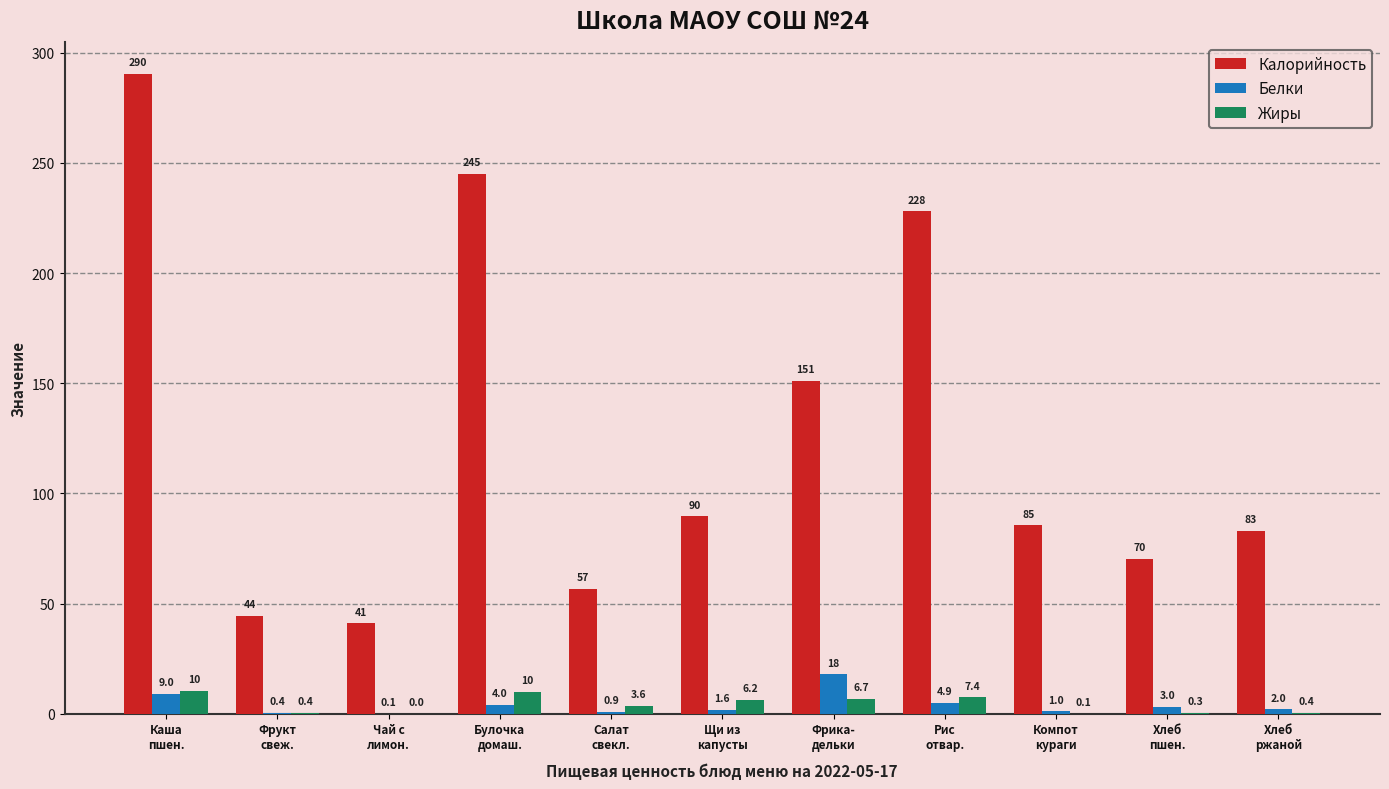

Which series has the largest total across all categories?

Калорийность